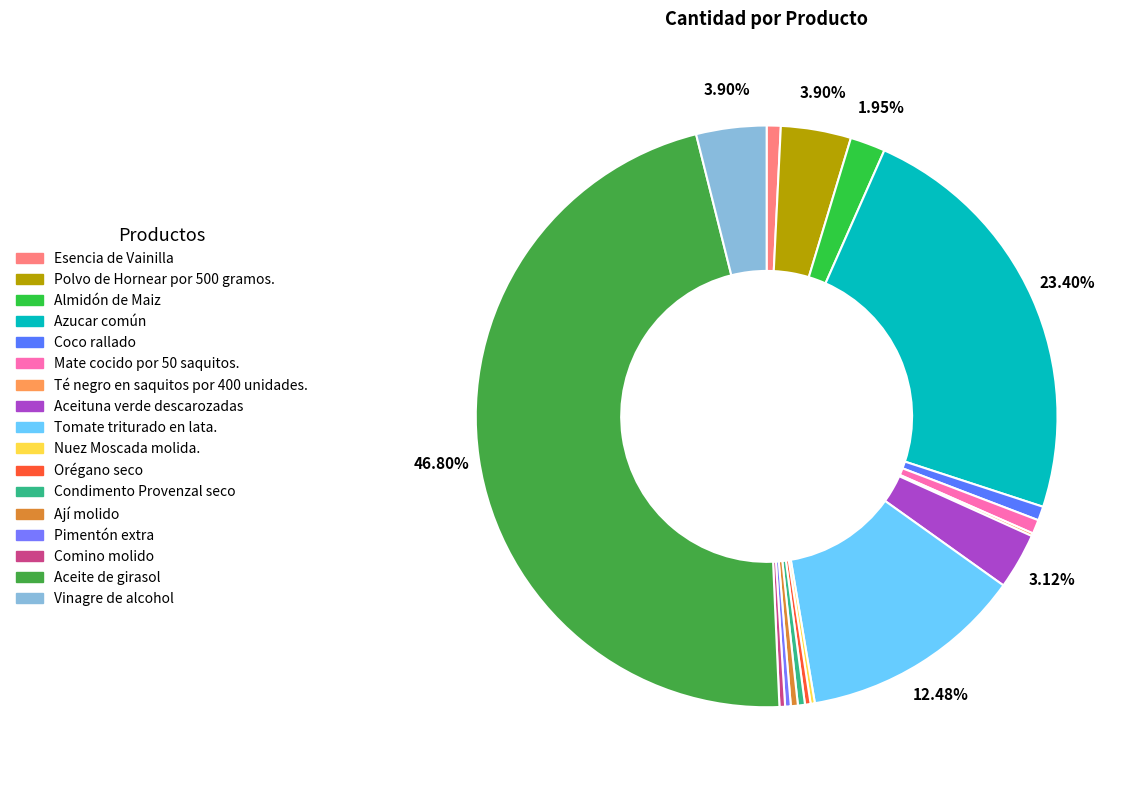

What is the smallest slice in the pie chart?

Té negro en saquitos por 400 unidades.